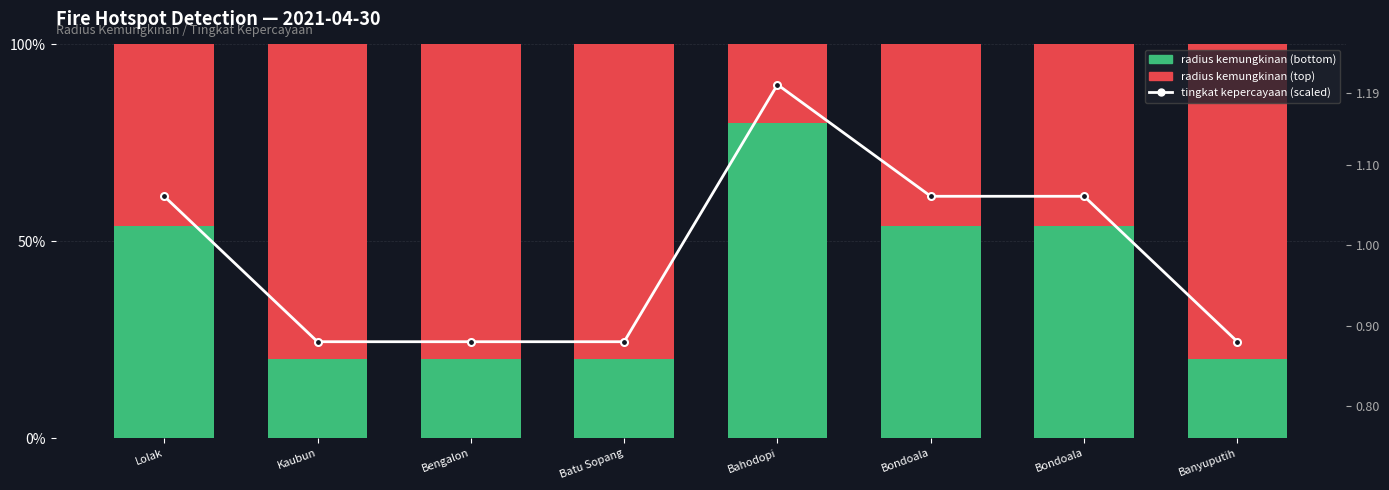

Reading left to right, transcribe all the data shown in this chart.

radius kemungkinan (bottom): 53.9	20.0	20.0	20.0	80.0	53.9	53.9	20.0
radius kemungkinan (top): 46.1	80.0	80.0	80.0	20.0	46.1	46.1	80.0
tingkat kepercayaan (scaled): 1.1	0.9	0.9	0.9	1.2	1.1	1.1	0.9